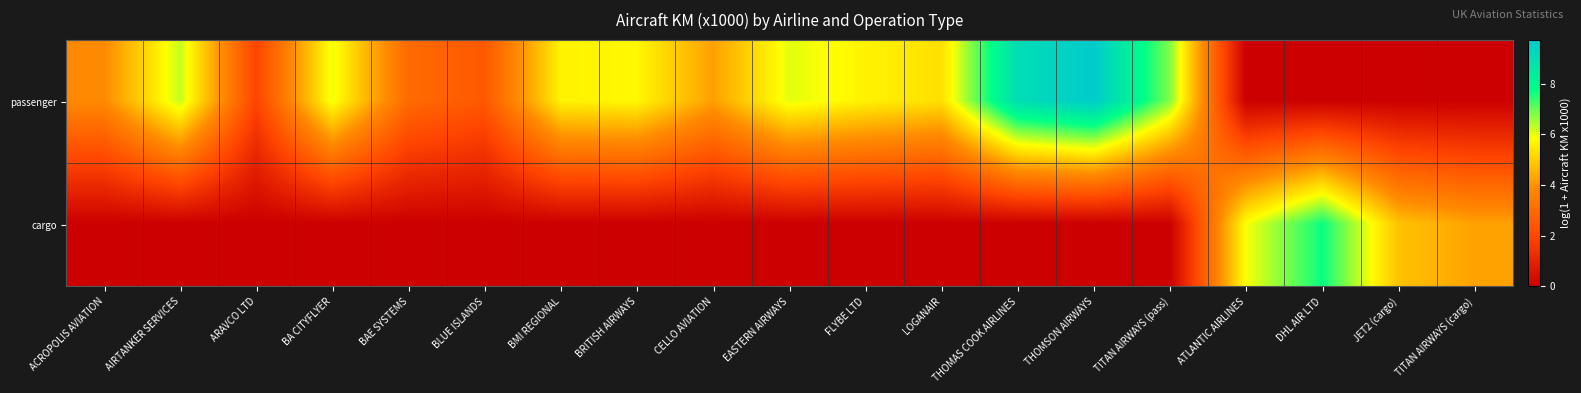

Count the number of categories in the chart.

19